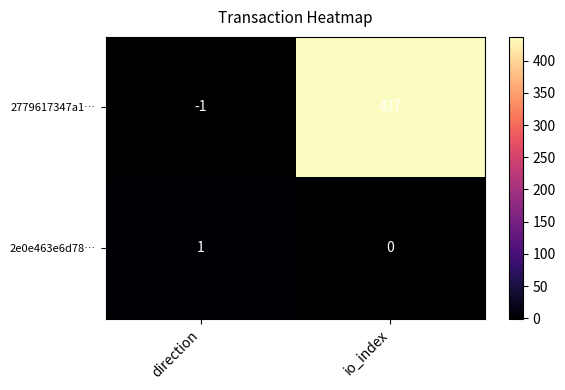

Which series has the largest range (max minus min)?

2779617347a1…